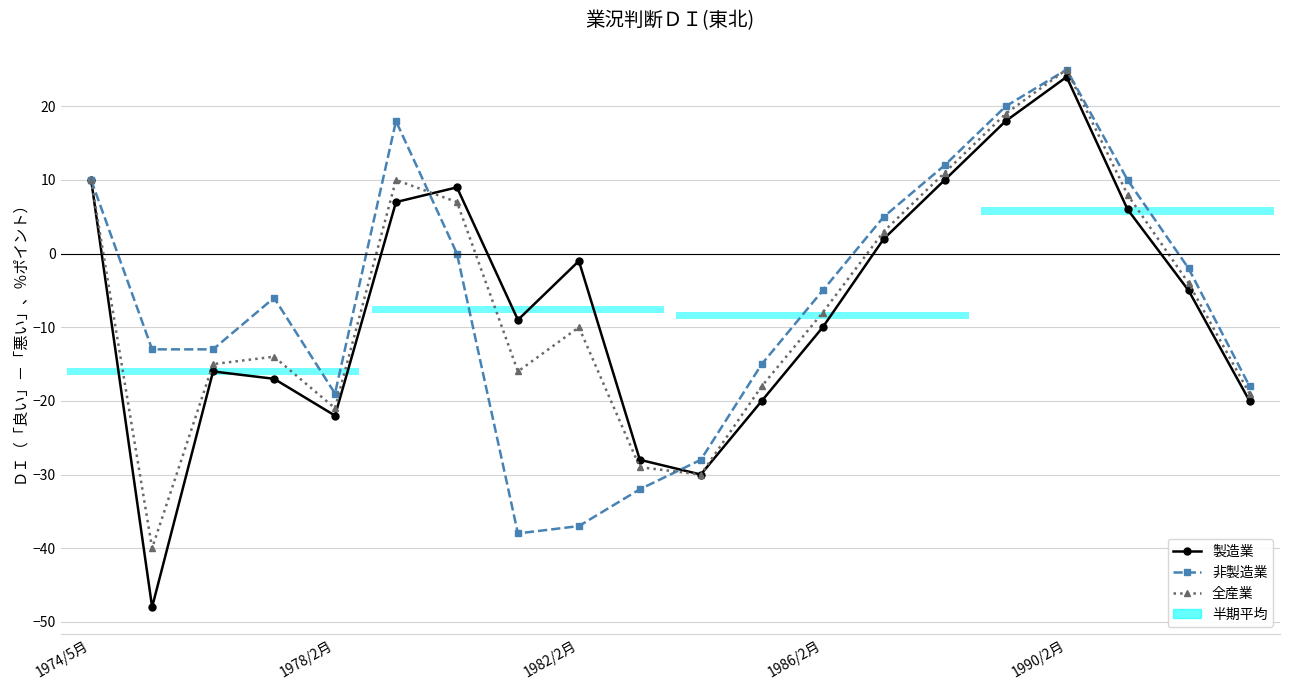

Rank the series at 19 from highest to lowest value.

非製造業, 全産業, 製造業